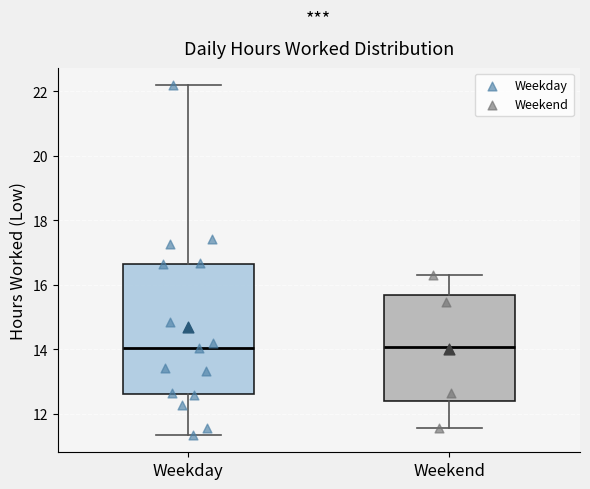

Reading left to right, transcribe this box plot: for each box, give where its median line is, the range the box spans, and where its two whiskers end, as read against the y-axis. The values are not printed on the chart, so give them approximately, as read against the axis.

Weekday: median 14.0, box 12.6 to 16.6, whiskers 11.4 to 22.2
Weekend: median 14.0, box 12.4 to 15.6, whiskers 11.6 to 16.4